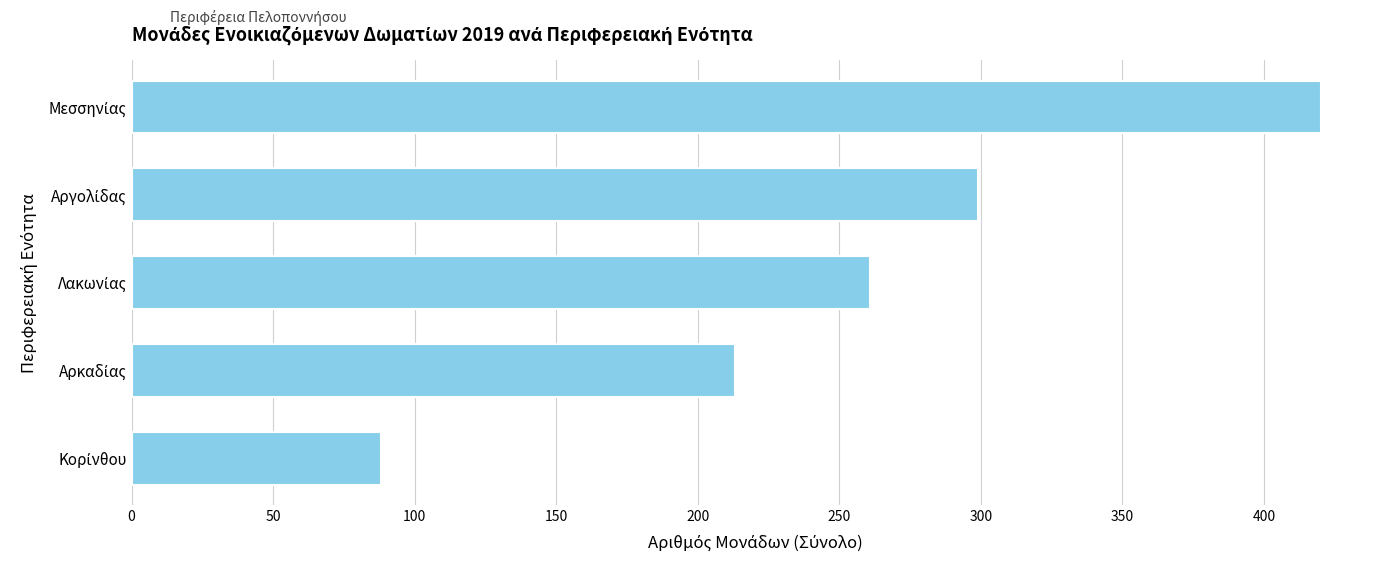

What is the sum of all values?

1281